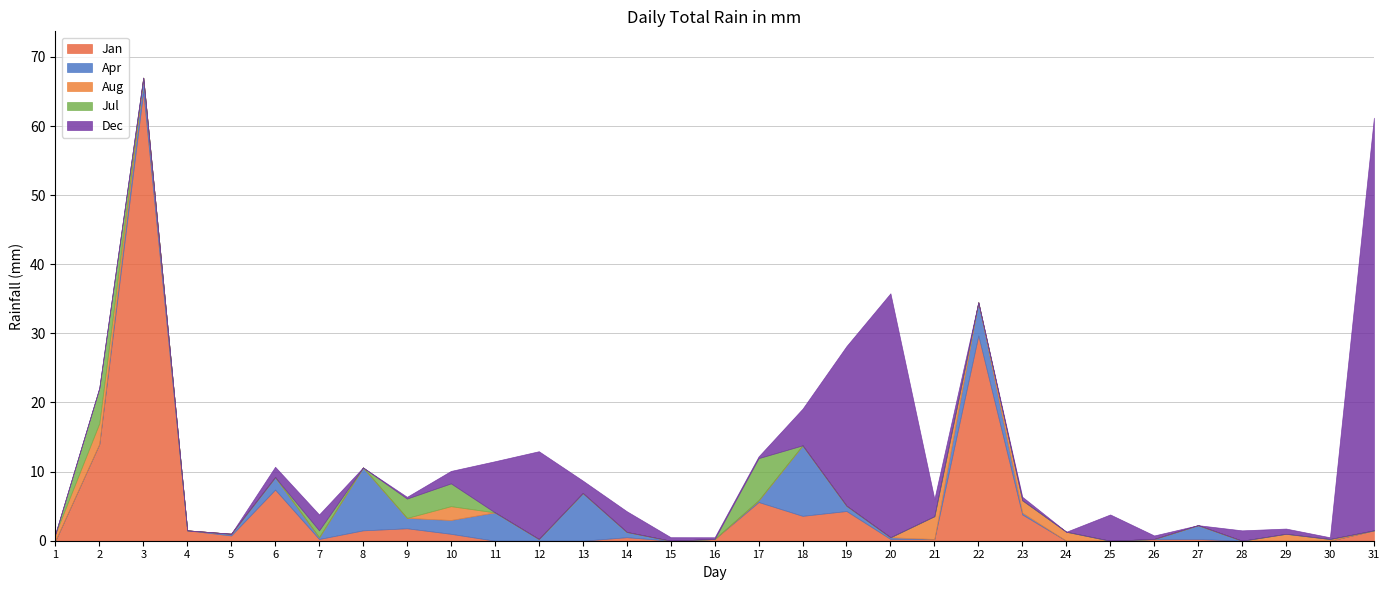

Which has a higher value, 24 or 13?

24